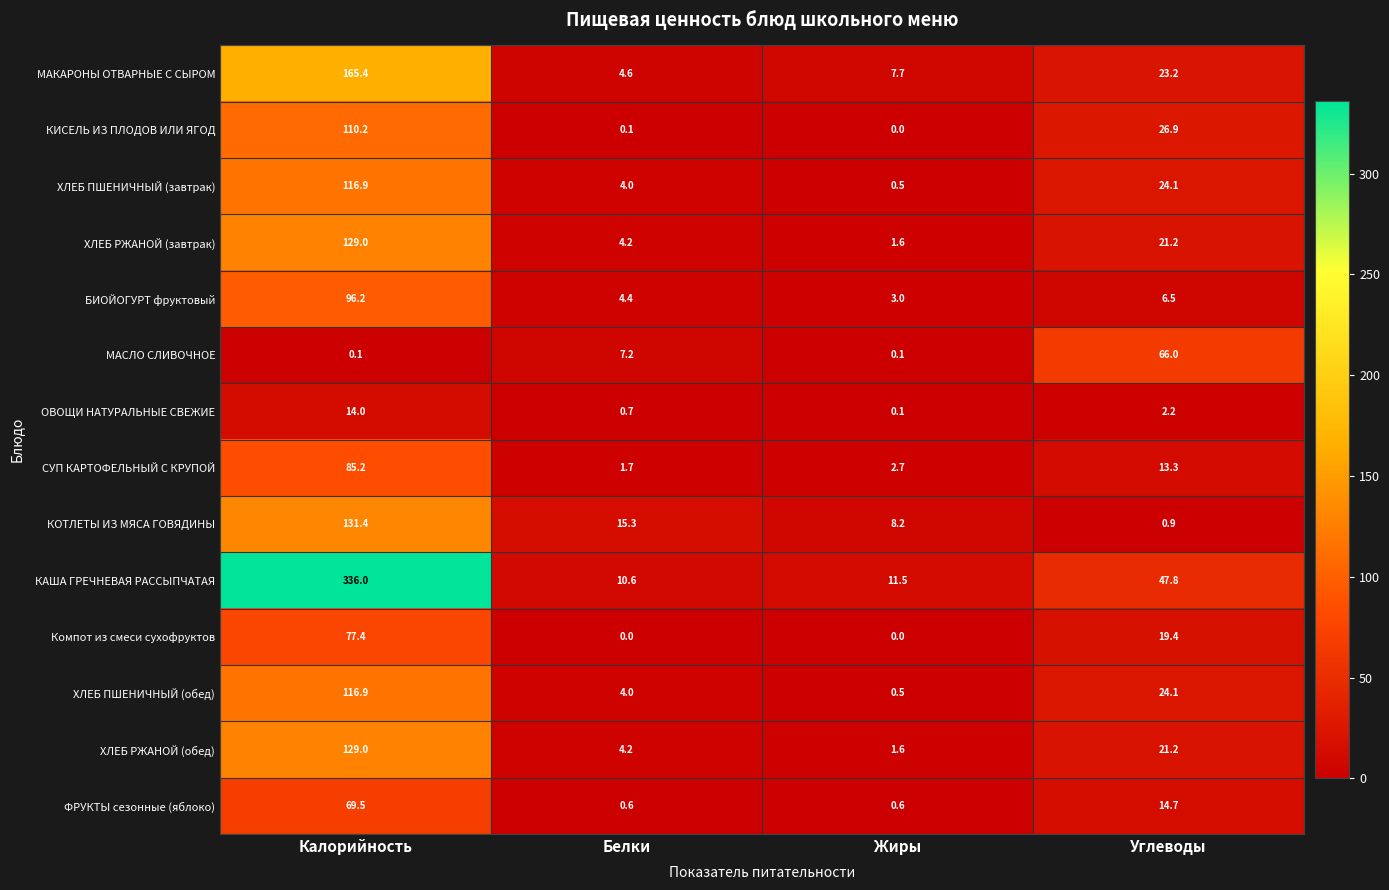

What is the average value of the ХЛЕБ ПШЕНИЧНЫЙ (завтрак) series?

36.4